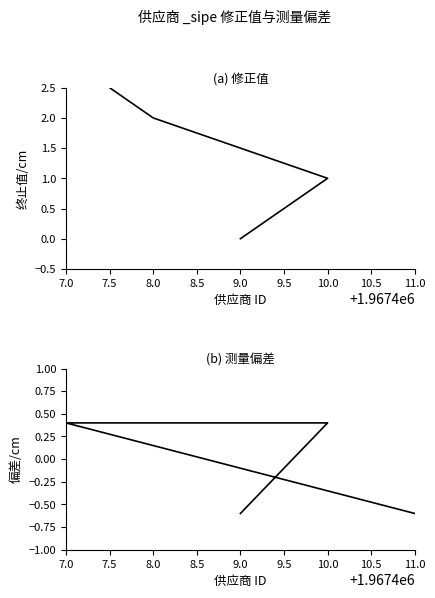

What is the difference between the values at 7.0 and 11.0?

1.0